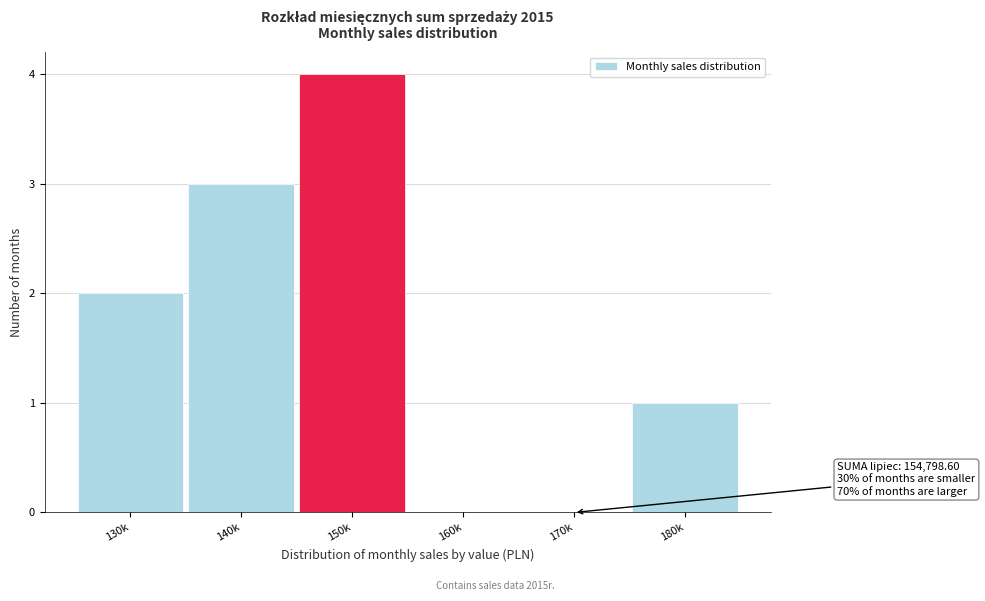

Reading left to right, what are all the values shown in this chart?

130k=2	140k=3	150k=4	160k=0	170k=0	180k=1